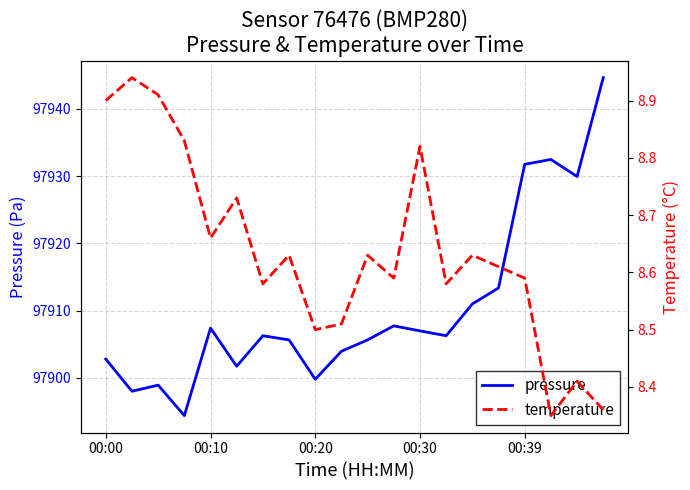

The pressure series shows 97907.4 at 00:10. True or false?

True